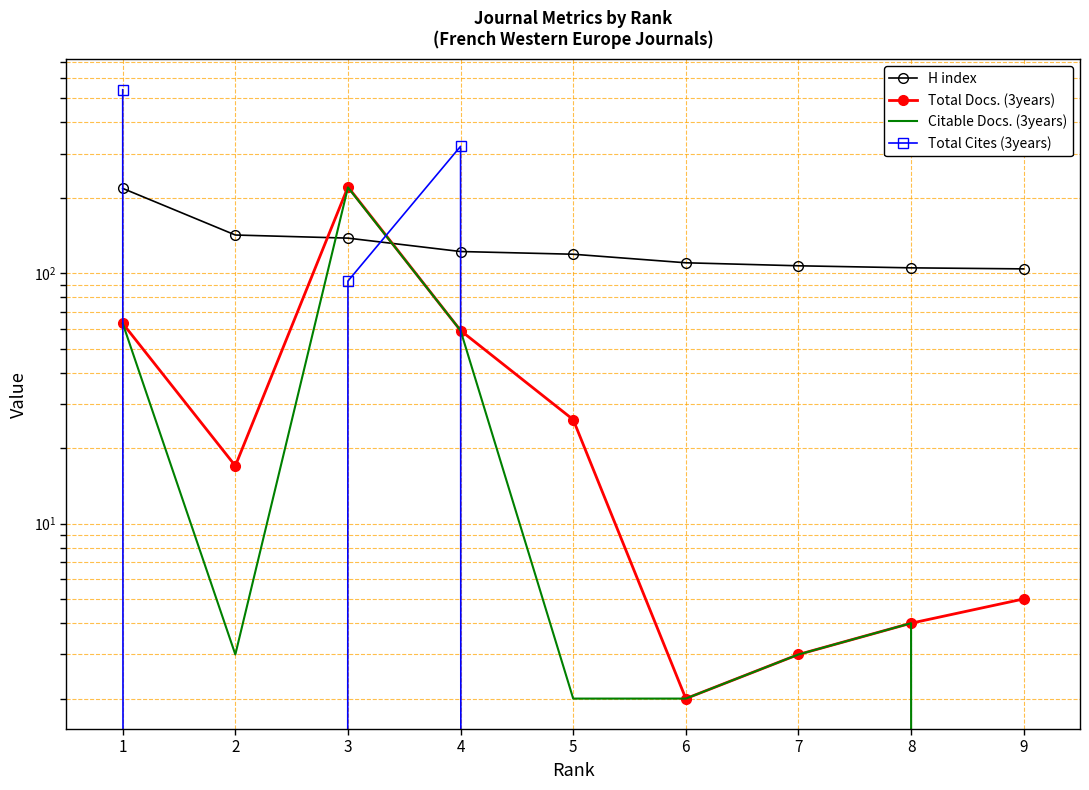

Which has a higher value, 1 or 4?

1